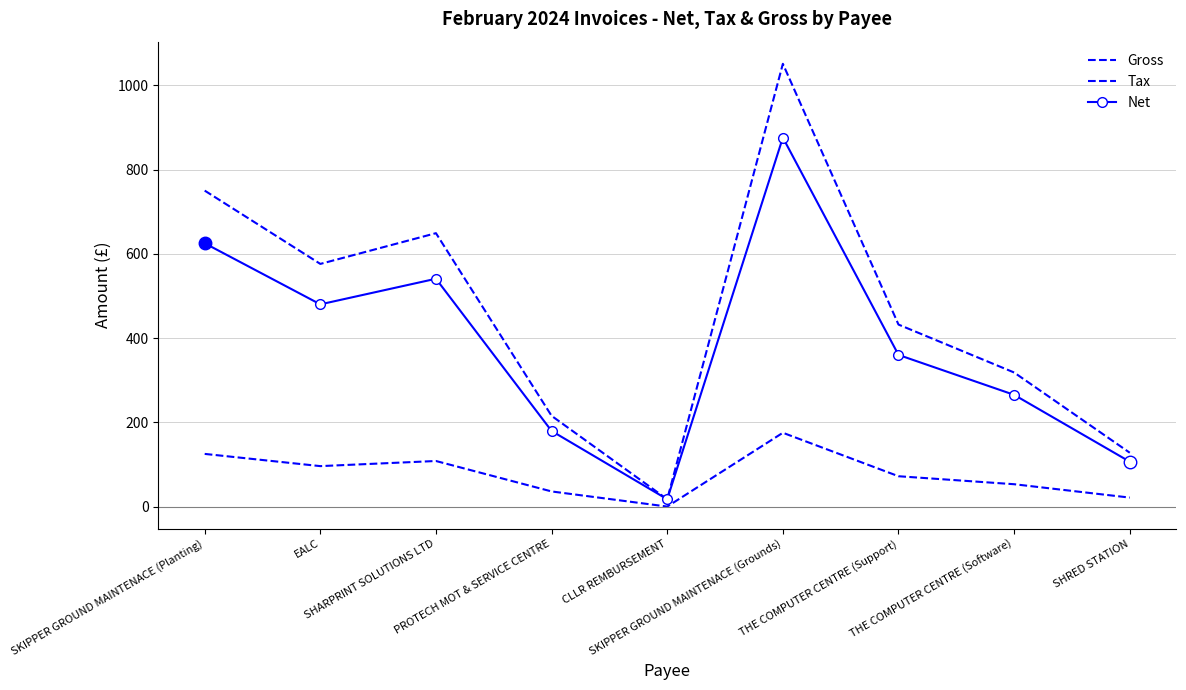

What is the difference between the highest and lowest values at THE COMPUTER CENTRE (Support)?

360.0